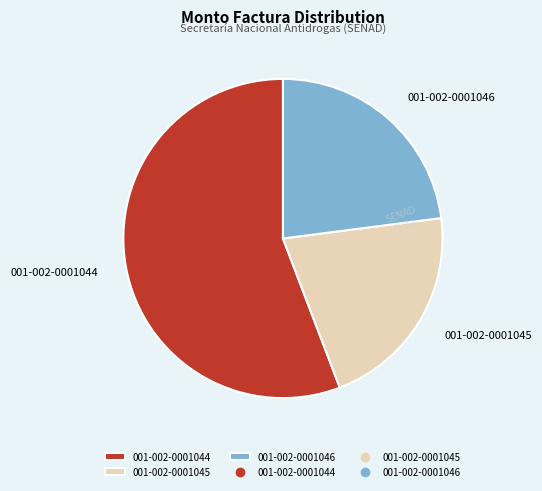

Which category accounts for the majority?

001-002-0001044